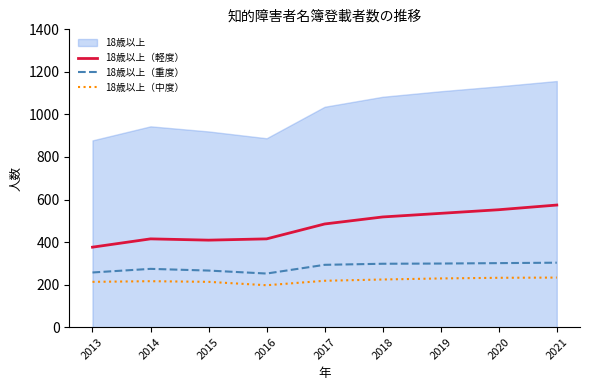

Read the 18歳以上 value at 2021, to the nearest 5.

1155